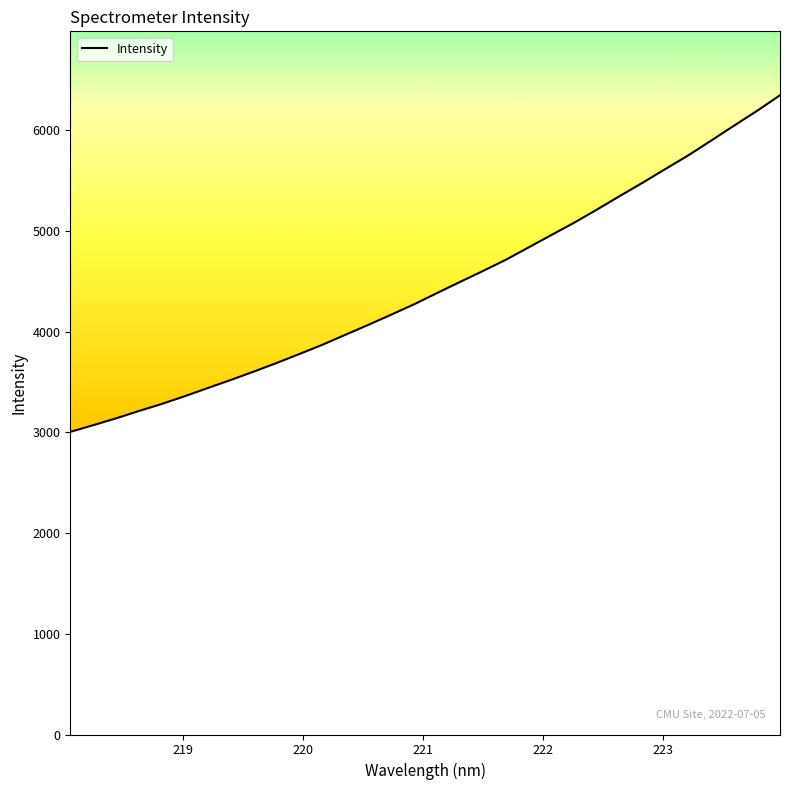

What is the smallest value displayed?

3005.0